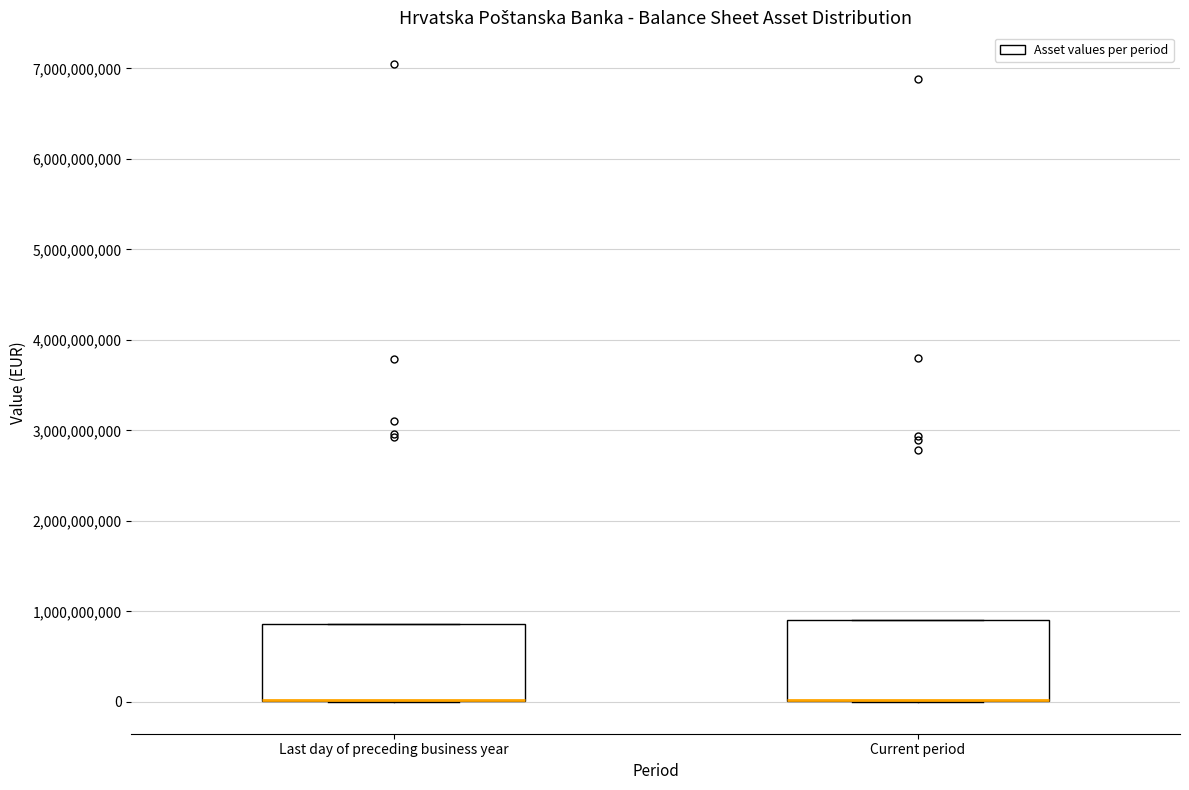

Where is the lower edge of the box for Current period on the y-axis? The values are not printed on the chart, so give them approximately, as read against the axis.

0